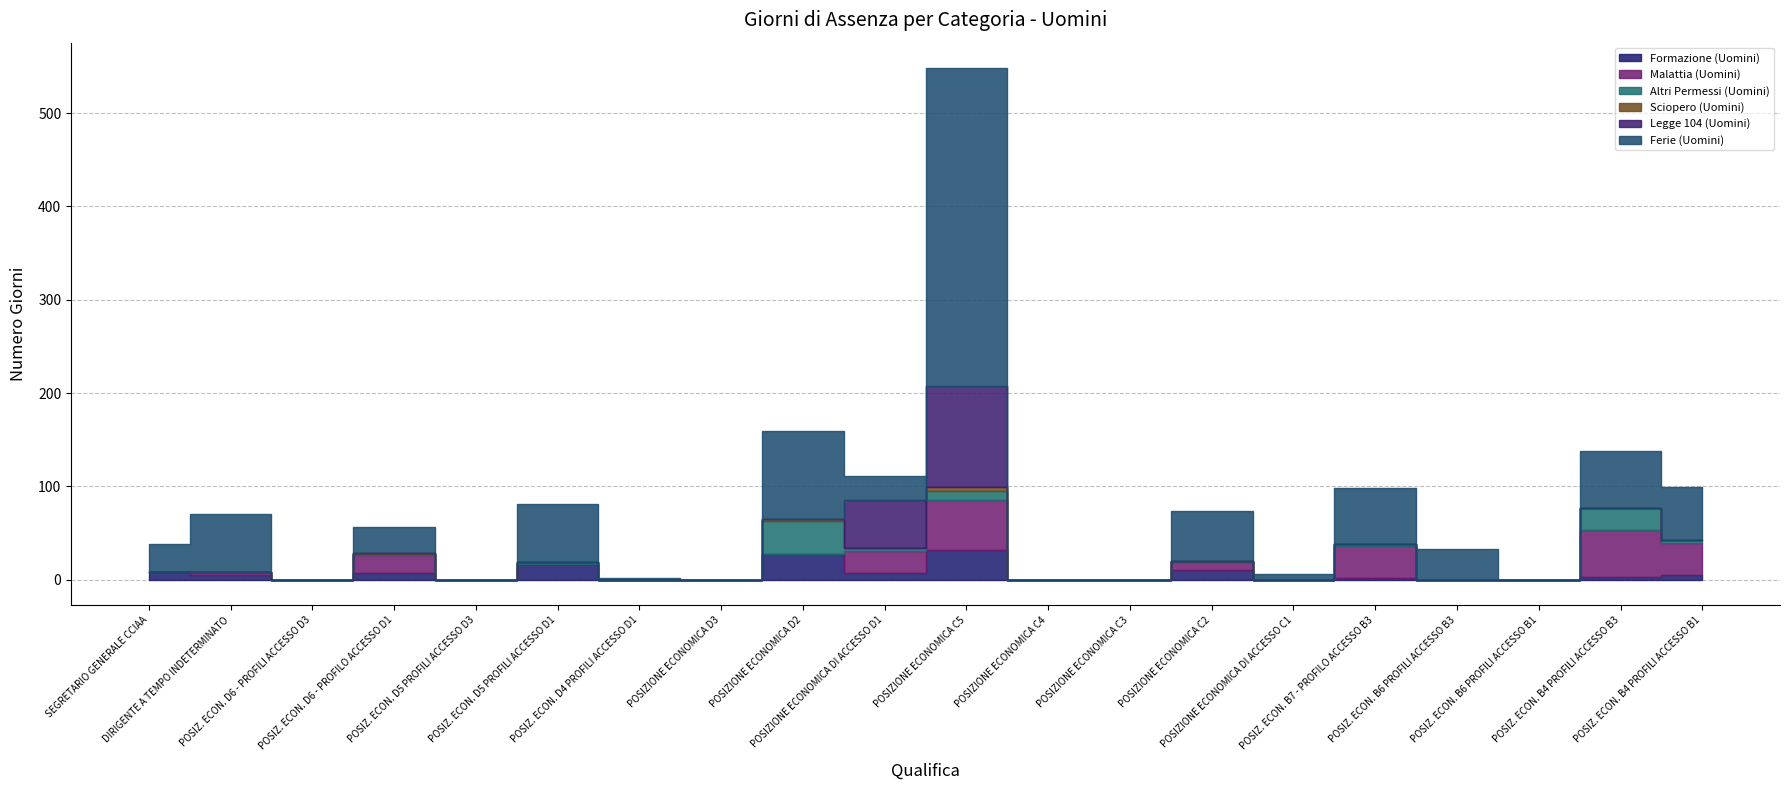

Reading right to left, extract all data points from this chart.

Formazione (Uomini): POSIZ. ECON. B4 PROFILI ACCESSO B1=5	POSIZ. ECON. B4 PROFILI ACCESSO B3=3	POSIZ. ECON. B6 PROFILI ACCESSO B1=0	POSIZ. ECON. B6 PROFILI ACCESSO B3=0	POSIZ. ECON. B7 - PROFILO ACCESSO B3=2	POSIZIONE ECONOMICA DI ACCESSO C1=0	POSIZIONE ECONOMICA C2=10	POSIZIONE ECONOMICA C3=0	POSIZIONE ECONOMICA C4=0	POSIZIONE ECONOMICA C5=32	POSIZIONE ECONOMICA DI ACCESSO D1=7	POSIZIONE ECONOMICA D2=28	POSIZIONE ECONOMICA D3=0	POSIZ. ECON. D4 PROFILI ACCESSO D1=0	POSIZ. ECON. D5 PROFILI ACCESSO D1=17	POSIZ. ECON. D5 PROFILI ACCESSO D3=0	POSIZ. ECON. D6 - PROFILO ACCESSO D1=7	POSIZ. ECON. D6 - PROFILI ACCESSO D3=0	DIRIGENTE A TEMPO INDETERMINATO=5	SEGRETARIO GENERALE CCIAA=8
Malattia (Uomini): POSIZ. ECON. B4 PROFILI ACCESSO B1=34	POSIZ. ECON. B4 PROFILI ACCESSO B3=50	POSIZ. ECON. B6 PROFILI ACCESSO B1=0	POSIZ. ECON. B6 PROFILI ACCESSO B3=0	POSIZ. ECON. B7 - PROFILO ACCESSO B3=34	POSIZIONE ECONOMICA DI ACCESSO C1=0	POSIZIONE ECONOMICA C2=9	POSIZIONE ECONOMICA C3=0	POSIZIONE ECONOMICA C4=0	POSIZIONE ECONOMICA C5=53	POSIZIONE ECONOMICA DI ACCESSO D1=24	POSIZIONE ECONOMICA D2=0	POSIZIONE ECONOMICA D3=0	POSIZ. ECON. D4 PROFILI ACCESSO D1=0	POSIZ. ECON. D5 PROFILI ACCESSO D1=0	POSIZ. ECON. D5 PROFILI ACCESSO D3=0	POSIZ. ECON. D6 - PROFILO ACCESSO D1=19	POSIZ. ECON. D6 - PROFILI ACCESSO D3=0	DIRIGENTE A TEMPO INDETERMINATO=3	SEGRETARIO GENERALE CCIAA=0
Altri Permessi (Uomini): POSIZ. ECON. B4 PROFILI ACCESSO B1=4	POSIZ. ECON. B4 PROFILI ACCESSO B3=24	POSIZ. ECON. B6 PROFILI ACCESSO B1=0	POSIZ. ECON. B6 PROFILI ACCESSO B3=0	POSIZ. ECON. B7 - PROFILO ACCESSO B3=2	POSIZIONE ECONOMICA DI ACCESSO C1=0	POSIZIONE ECONOMICA C2=1	POSIZIONE ECONOMICA C3=0	POSIZIONE ECONOMICA C4=0	POSIZIONE ECONOMICA C5=10	POSIZIONE ECONOMICA DI ACCESSO D1=3	POSIZIONE ECONOMICA D2=35	POSIZIONE ECONOMICA D3=0	POSIZ. ECON. D4 PROFILI ACCESSO D1=0	POSIZ. ECON. D5 PROFILI ACCESSO D1=2	POSIZ. ECON. D5 PROFILI ACCESSO D3=0	POSIZ. ECON. D6 - PROFILO ACCESSO D1=2	POSIZ. ECON. D6 - PROFILI ACCESSO D3=0	DIRIGENTE A TEMPO INDETERMINATO=0	SEGRETARIO GENERALE CCIAA=0
Sciopero (Uomini): POSIZ. ECON. B4 PROFILI ACCESSO B1=0	POSIZ. ECON. B4 PROFILI ACCESSO B3=0	POSIZ. ECON. B6 PROFILI ACCESSO B1=0	POSIZ. ECON. B6 PROFILI ACCESSO B3=0	POSIZ. ECON. B7 - PROFILO ACCESSO B3=0	POSIZIONE ECONOMICA DI ACCESSO C1=0	POSIZIONE ECONOMICA C2=0	POSIZIONE ECONOMICA C3=0	POSIZIONE ECONOMICA C4=0	POSIZIONE ECONOMICA C5=4	POSIZIONE ECONOMICA DI ACCESSO D1=0	POSIZIONE ECONOMICA D2=2	POSIZIONE ECONOMICA D3=0	POSIZ. ECON. D4 PROFILI ACCESSO D1=0	POSIZ. ECON. D5 PROFILI ACCESSO D1=0	POSIZ. ECON. D5 PROFILI ACCESSO D3=0	POSIZ. ECON. D6 - PROFILO ACCESSO D1=1	POSIZ. ECON. D6 - PROFILI ACCESSO D3=0	DIRIGENTE A TEMPO INDETERMINATO=0	SEGRETARIO GENERALE CCIAA=0
Legge 104 (Uomini): POSIZ. ECON. B4 PROFILI ACCESSO B1=0	POSIZ. ECON. B4 PROFILI ACCESSO B3=0	POSIZ. ECON. B6 PROFILI ACCESSO B1=0	POSIZ. ECON. B6 PROFILI ACCESSO B3=0	POSIZ. ECON. B7 - PROFILO ACCESSO B3=0	POSIZIONE ECONOMICA DI ACCESSO C1=0	POSIZIONE ECONOMICA C2=0	POSIZIONE ECONOMICA C3=0	POSIZIONE ECONOMICA C4=0	POSIZIONE ECONOMICA C5=109	POSIZIONE ECONOMICA DI ACCESSO D1=51	POSIZIONE ECONOMICA D2=0	POSIZIONE ECONOMICA D3=0	POSIZ. ECON. D4 PROFILI ACCESSO D1=0	POSIZ. ECON. D5 PROFILI ACCESSO D1=0	POSIZ. ECON. D5 PROFILI ACCESSO D3=0	POSIZ. ECON. D6 - PROFILO ACCESSO D1=0	POSIZ. ECON. D6 - PROFILI ACCESSO D3=0	DIRIGENTE A TEMPO INDETERMINATO=0	SEGRETARIO GENERALE CCIAA=0
Ferie (Uomini): POSIZ. ECON. B4 PROFILI ACCESSO B1=56	POSIZ. ECON. B4 PROFILI ACCESSO B3=61	POSIZ. ECON. B6 PROFILI ACCESSO B1=0	POSIZ. ECON. B6 PROFILI ACCESSO B3=33	POSIZ. ECON. B7 - PROFILO ACCESSO B3=60	POSIZIONE ECONOMICA DI ACCESSO C1=6	POSIZIONE ECONOMICA C2=54	POSIZIONE ECONOMICA C3=0	POSIZIONE ECONOMICA C4=0	POSIZIONE ECONOMICA C5=340	POSIZIONE ECONOMICA DI ACCESSO D1=26	POSIZIONE ECONOMICA D2=94	POSIZIONE ECONOMICA D3=0	POSIZ. ECON. D4 PROFILI ACCESSO D1=2	POSIZ. ECON. D5 PROFILI ACCESSO D1=62	POSIZ. ECON. D5 PROFILI ACCESSO D3=0	POSIZ. ECON. D6 - PROFILO ACCESSO D1=27	POSIZ. ECON. D6 - PROFILI ACCESSO D3=0	DIRIGENTE A TEMPO INDETERMINATO=62	SEGRETARIO GENERALE CCIAA=30